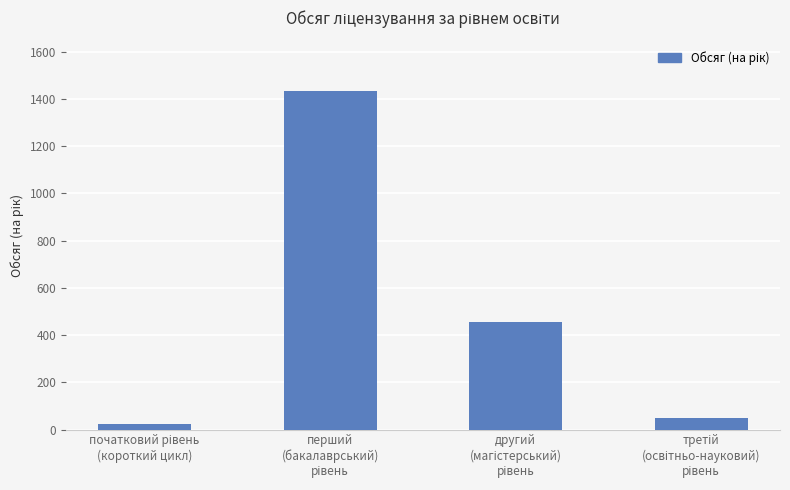

What is the average value?

491